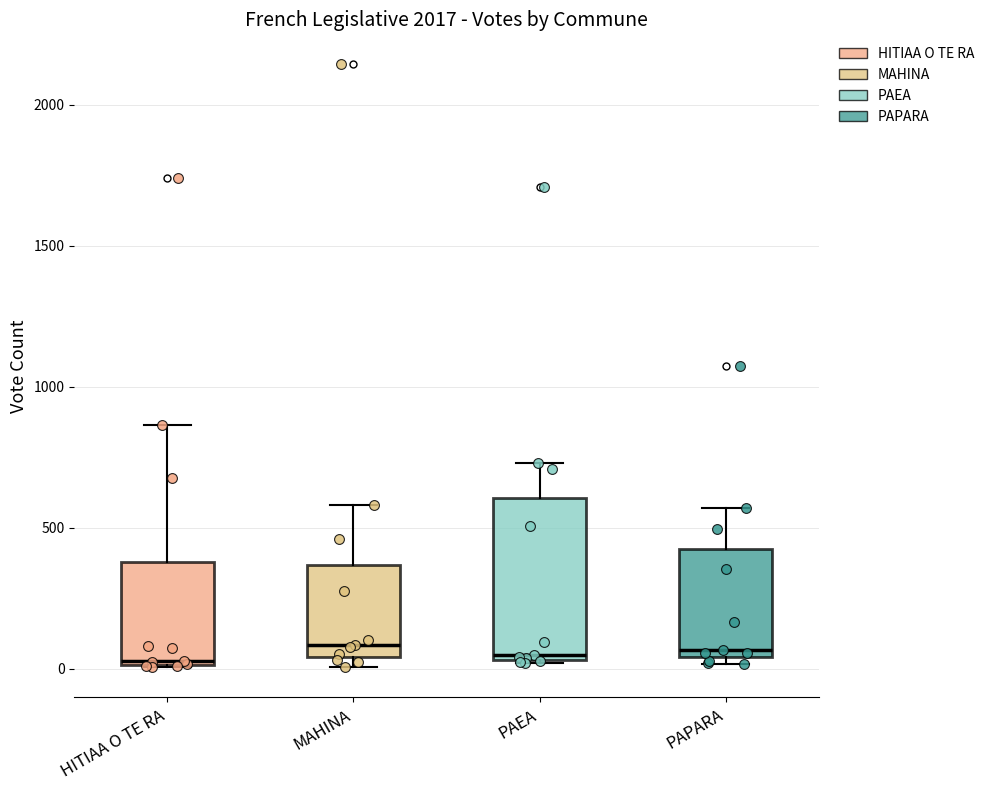

Reading left to right, read every box against the y-axis: the position of its median line, the range the box covers, and the ends of its whiskers. The values are not printed on the chart, so give them approximately, as read against the axis.

HITIAA O TE RA: median 50, box 0 to 400, whiskers 0 to 850
MAHINA: median 100, box 50 to 350, whiskers 0 to 600
PAEA: median 50 (just above the box's lower edge), box 50 to 600, whiskers 0 to 750
PAPARA: median 50 (just above the box's lower edge), box 50 to 400, whiskers 0 to 550